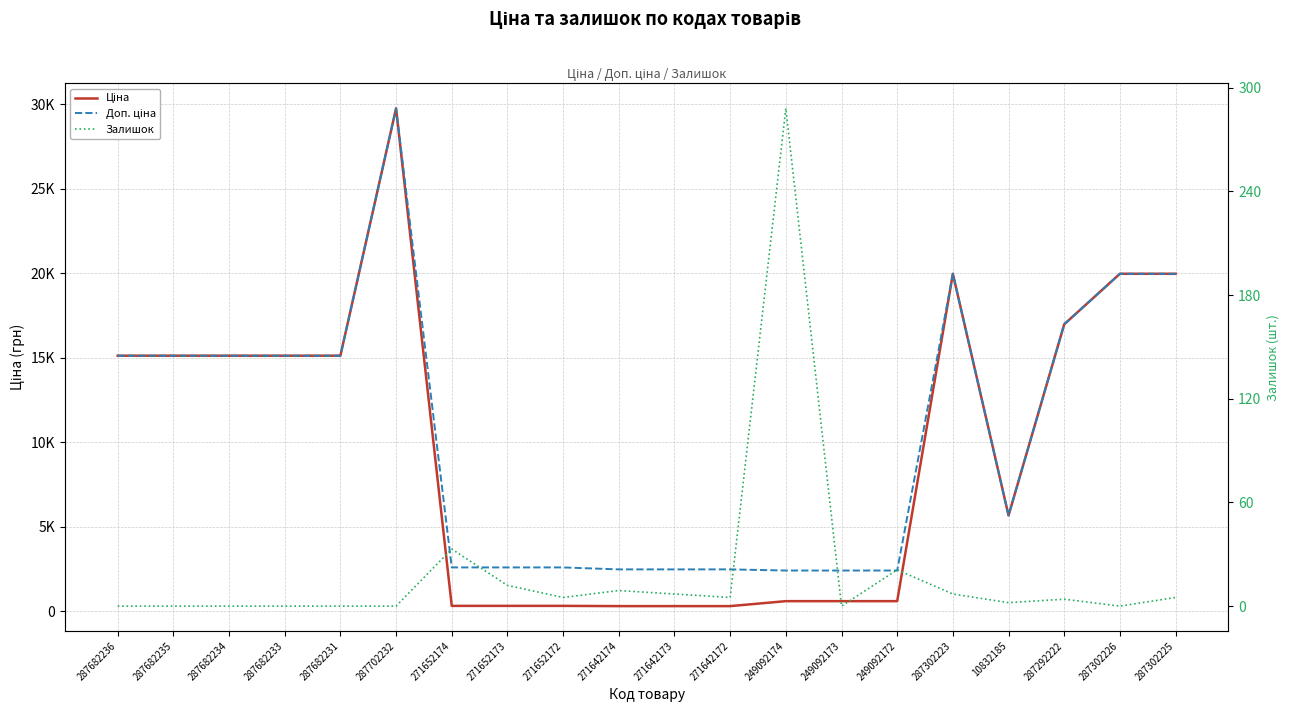

How many distinct data groups are displayed?

3